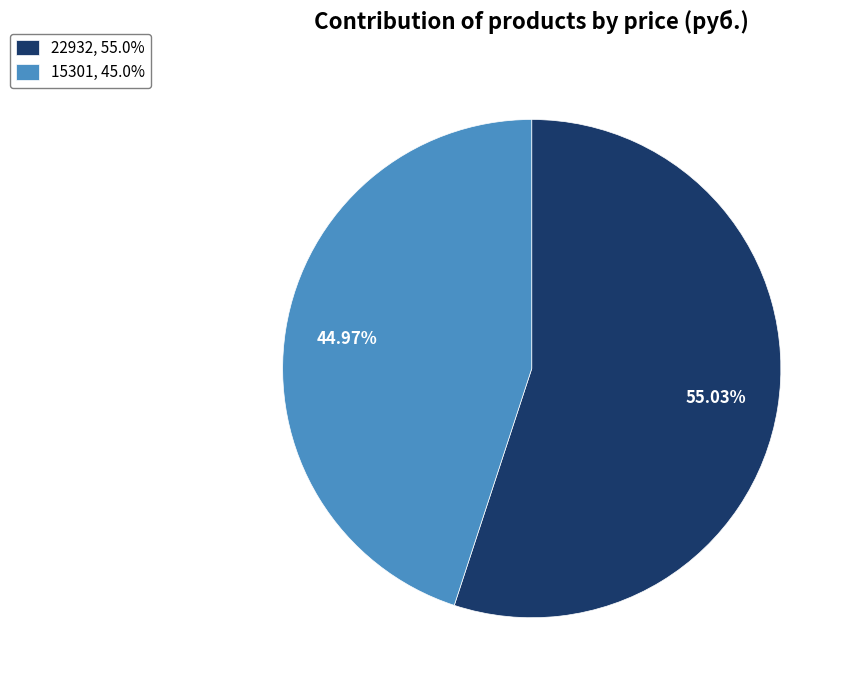

Is it true that 22932 is 55% of the pie?

True